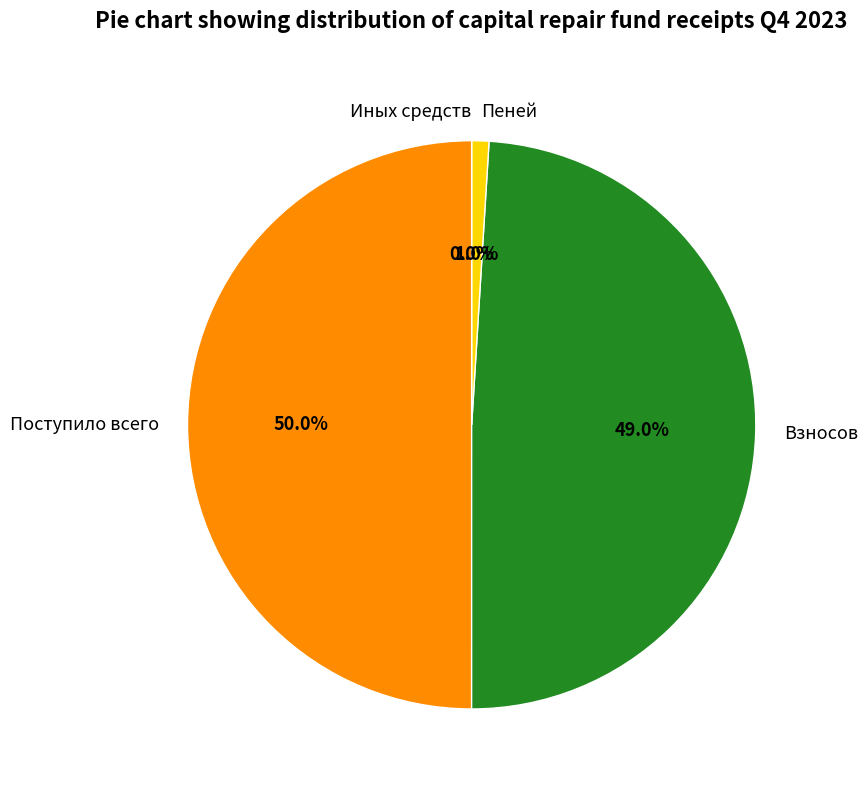

To the nearest percent, what is the average slice percentage?

25%